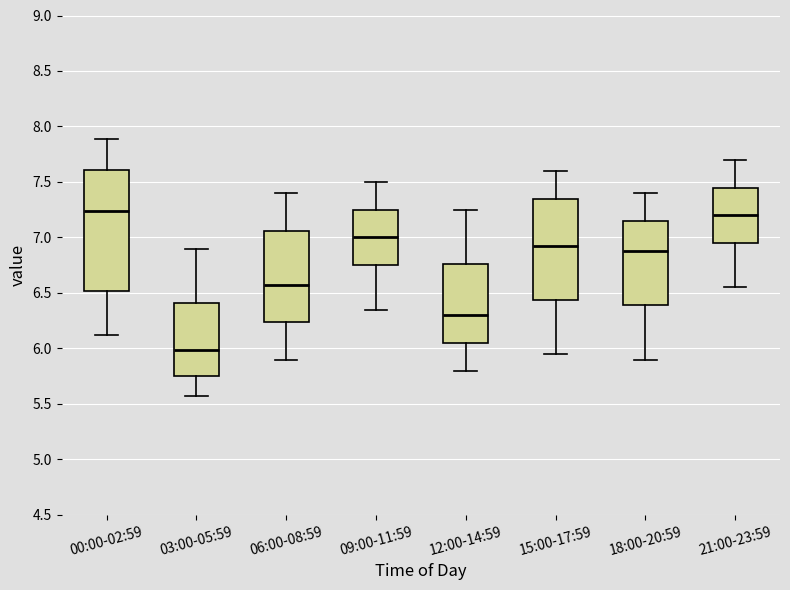

Where does the lower whisker of the box for 06:00-08:59 end on the y-axis? The values are not printed on the chart, so give them approximately, as read against the axis.

5.90